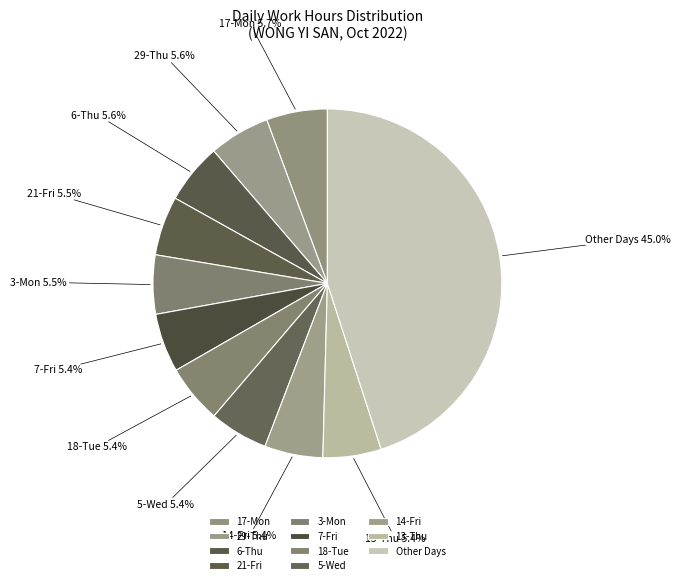

Is 5-Wed the majority of the pie?

No